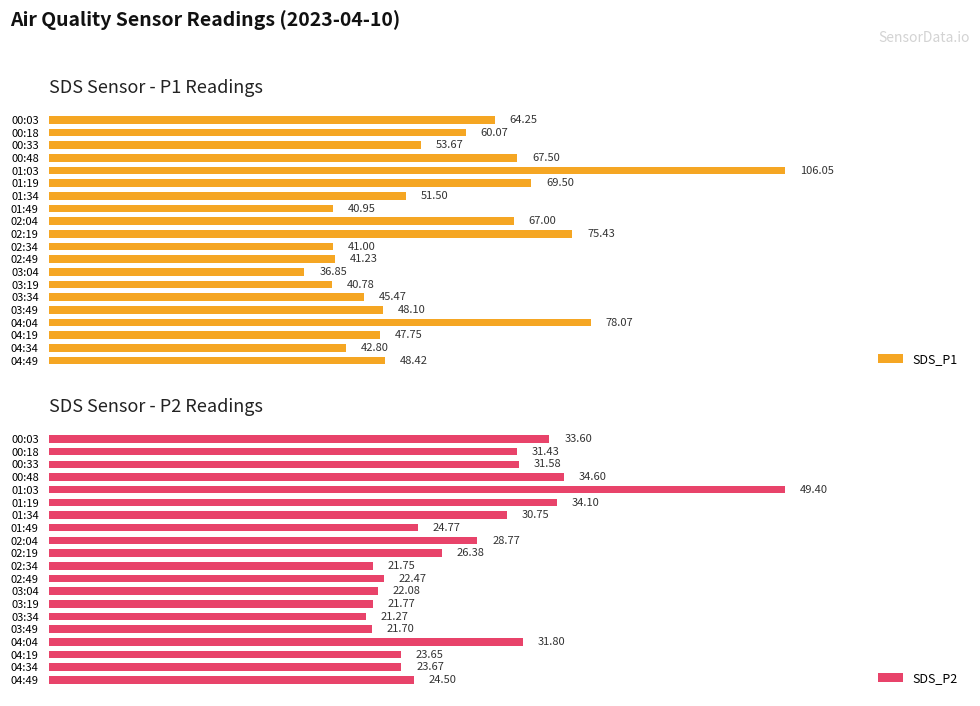

Which series has the largest total across all categories?

SDS_P1